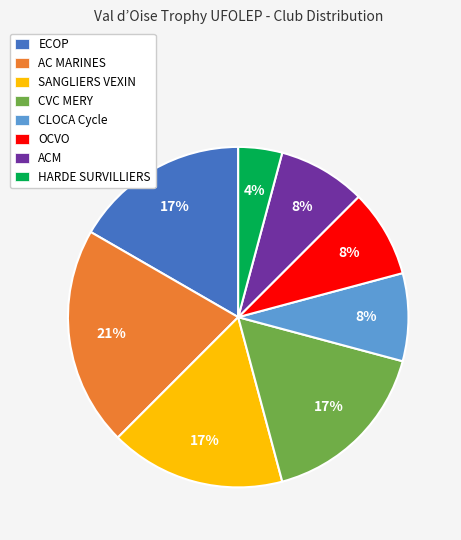

What percentage is the HARDE SURVILLIERS slice, to the nearest percent?

4%